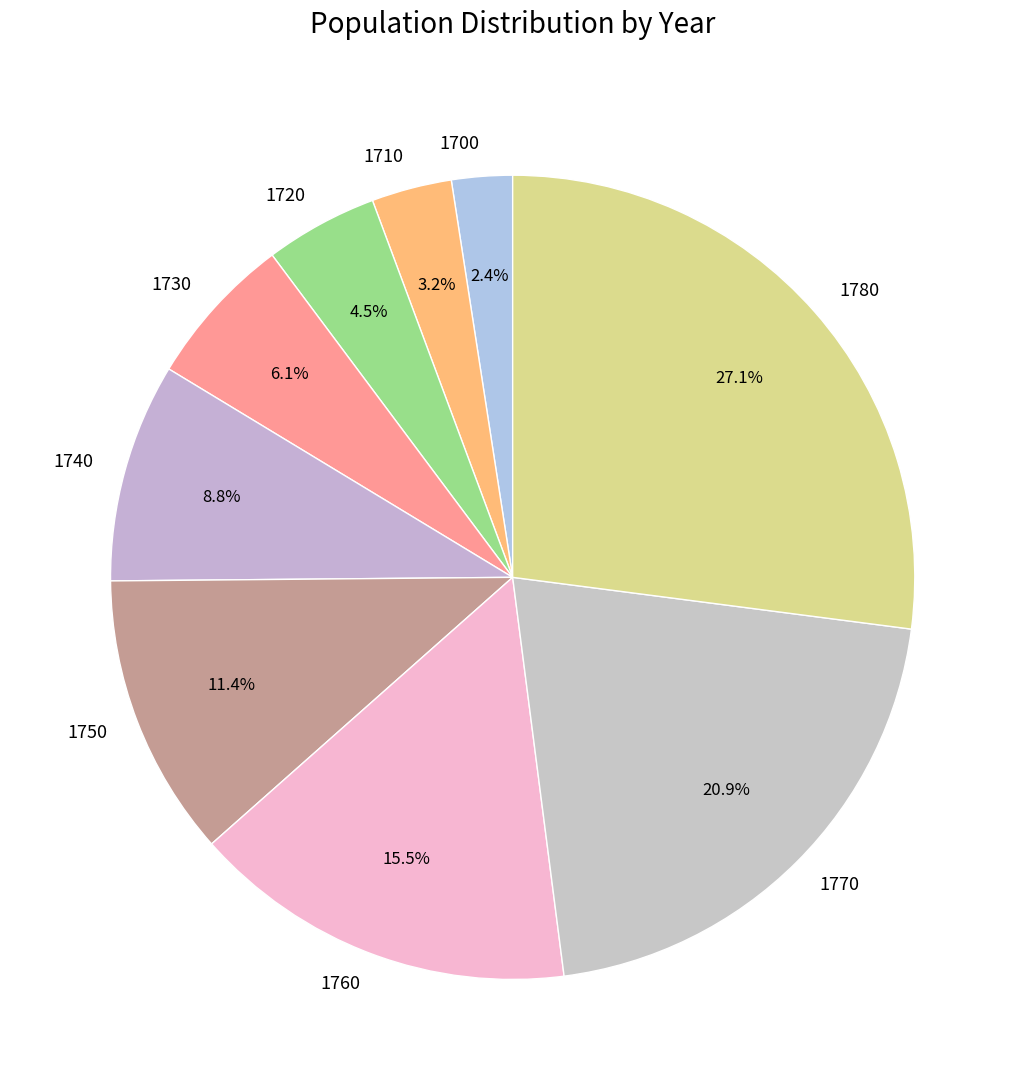

To the nearest percent, what is the average slice percentage?

11%